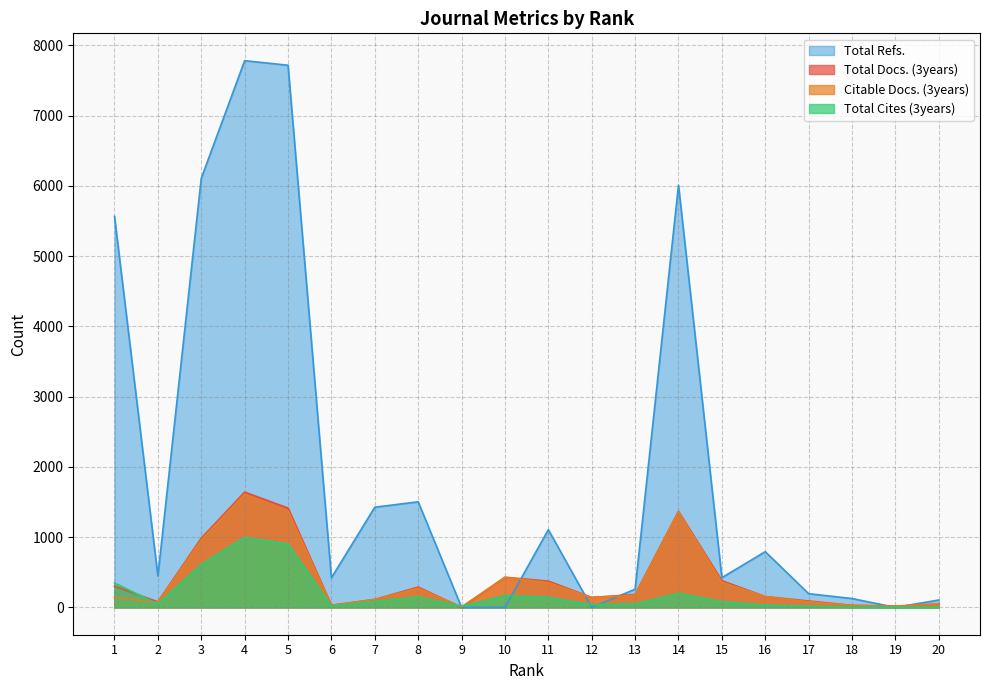

What is the difference between the second highest and second lowest values in the Citable Docs. (3years) series?

1356